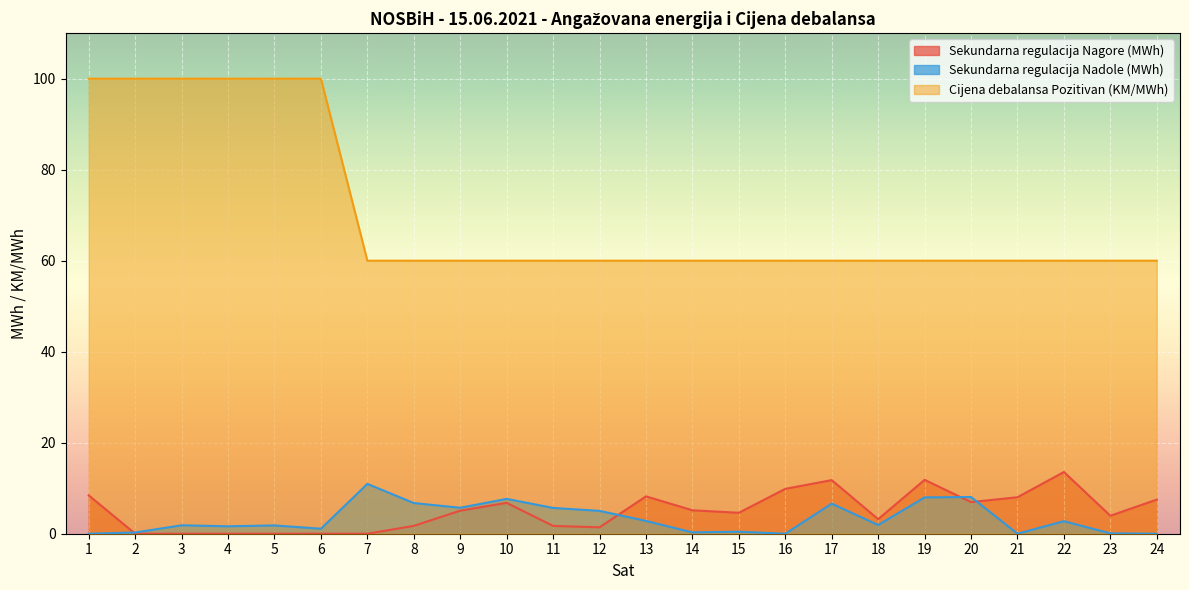

The value of Sekundarna regulacija Nagore (MWh) at 19 is 11.8. True or false?

True